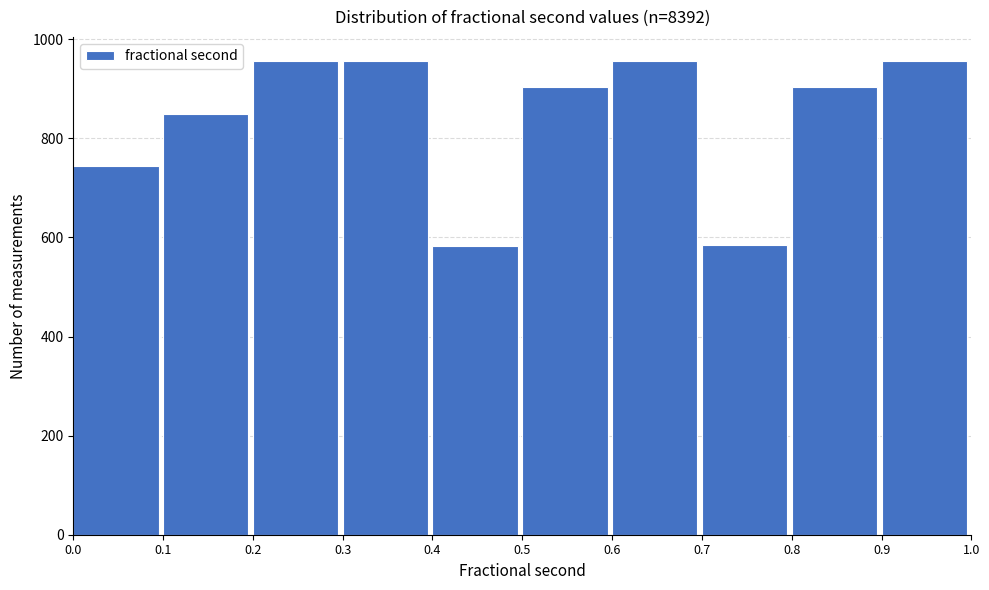

Reading left to right, transcribe this chart: for each bar, give the range it covers on the x-axis and its height. The values are not printed on the chart, so give them approximately, as read against the axis.

0.0 to 0.1: 740
0.1 to 0.2: 840
0.2 to 0.3: 960
0.3 to 0.4: 960
0.4 to 0.5: 580
0.5 to 0.6: 900
0.6 to 0.7: 960
0.7 to 0.8: 580
0.8 to 0.9: 900
0.9 to 1.0: 960